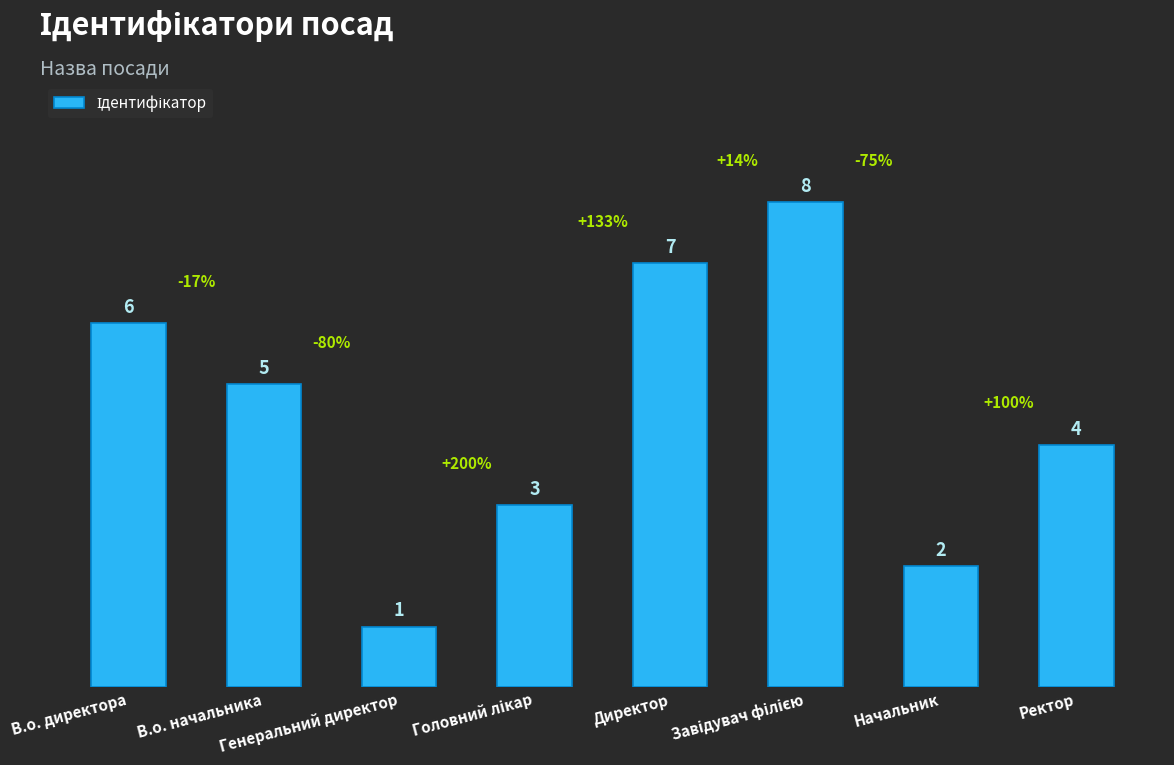

What is the ratio of the value at Директор to the value at Начальник?

3.5